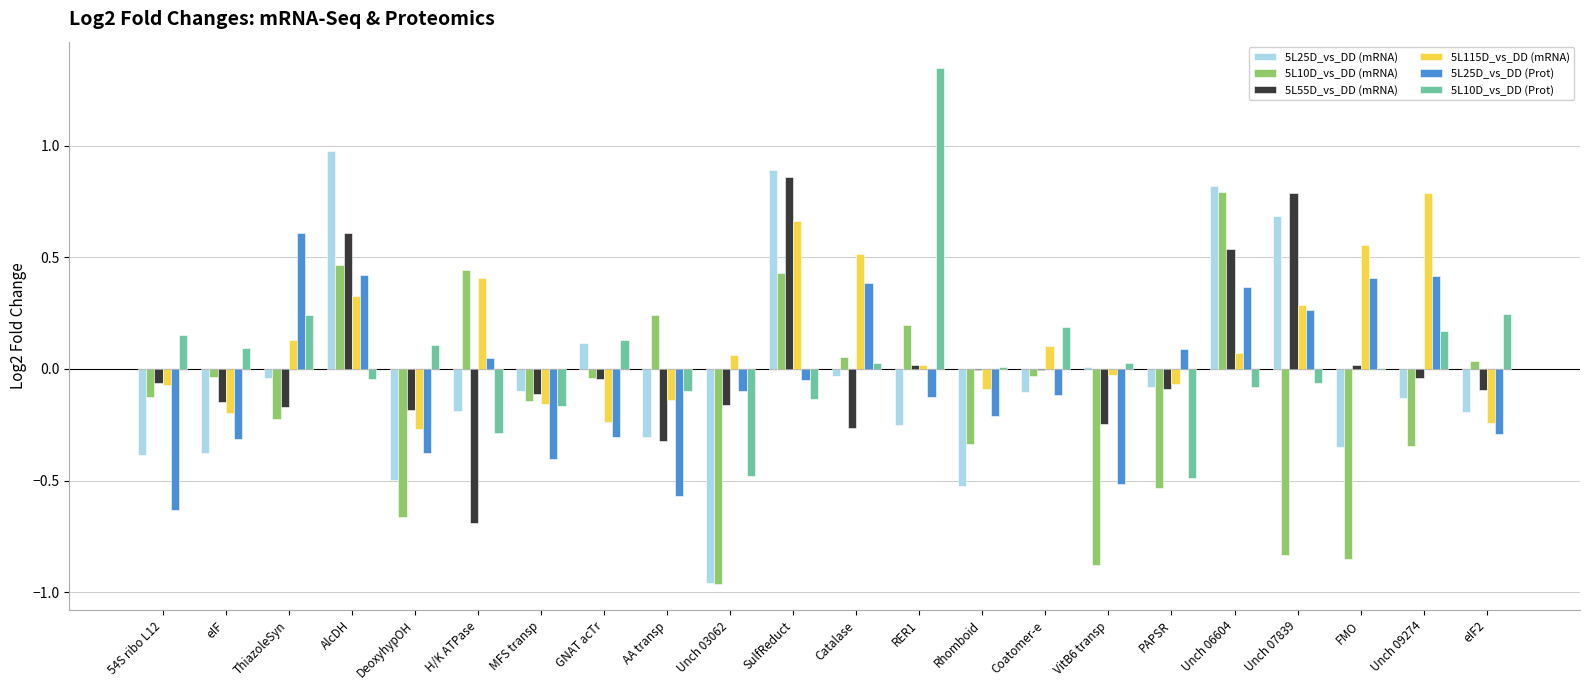

Which label corresponds to the largest value in the chart?

RER1